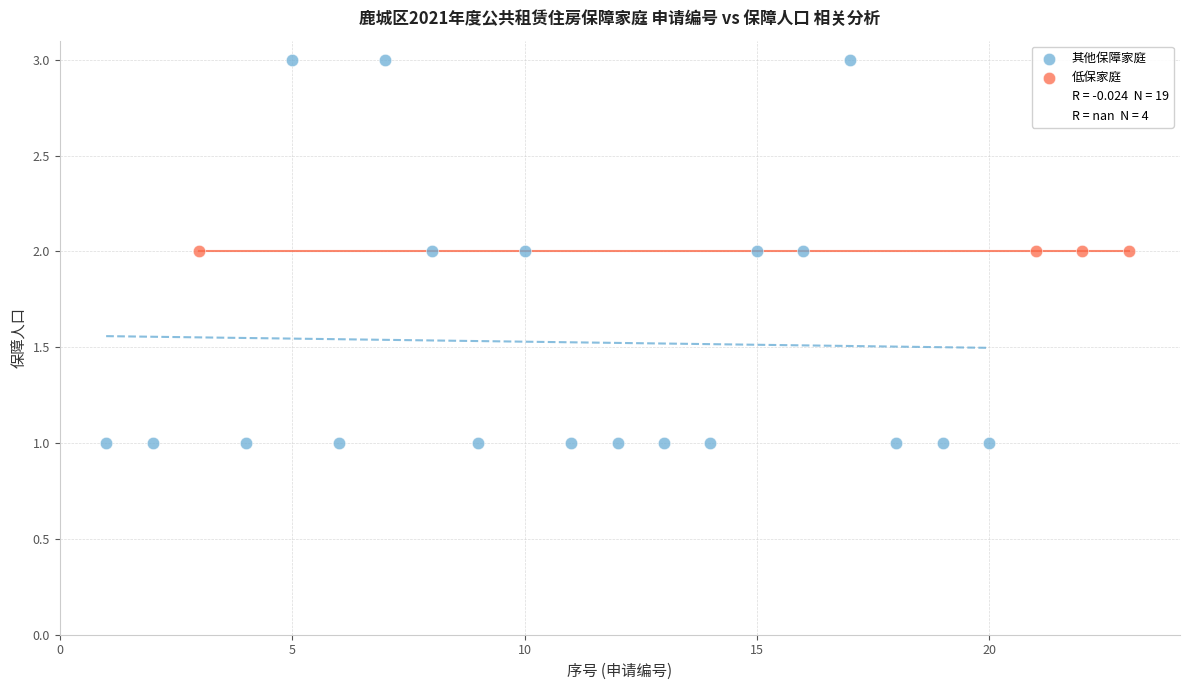

Which series reaches the maximum Y coordinate?

其他保障家庭